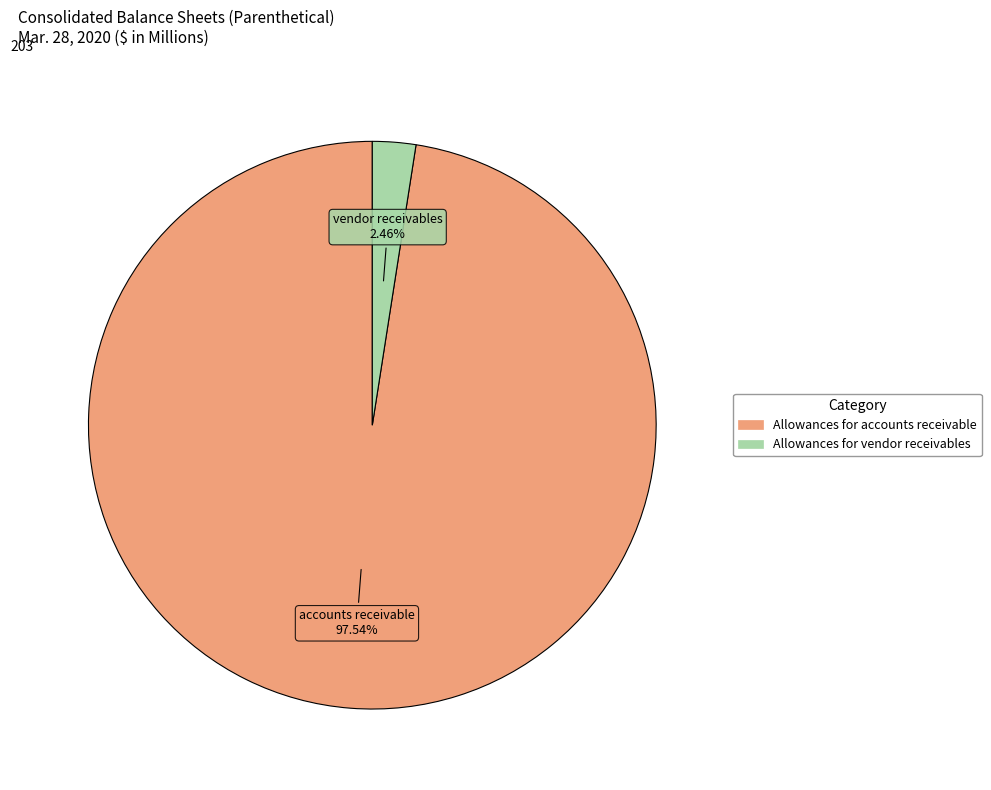

Is the sum of Allowances for accounts receivable and Allowances for vendor receivables greater than half?

Yes